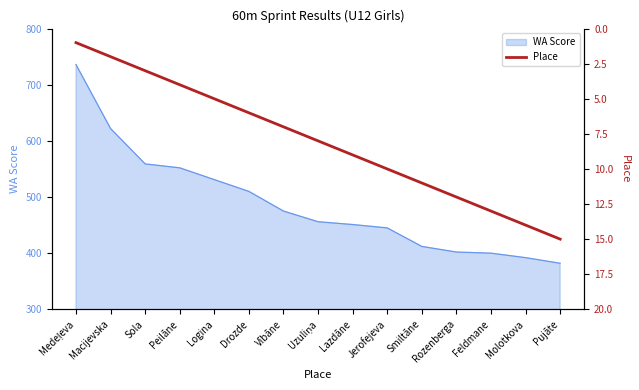

What is the label of the 2nd point from the left?

Macijevska